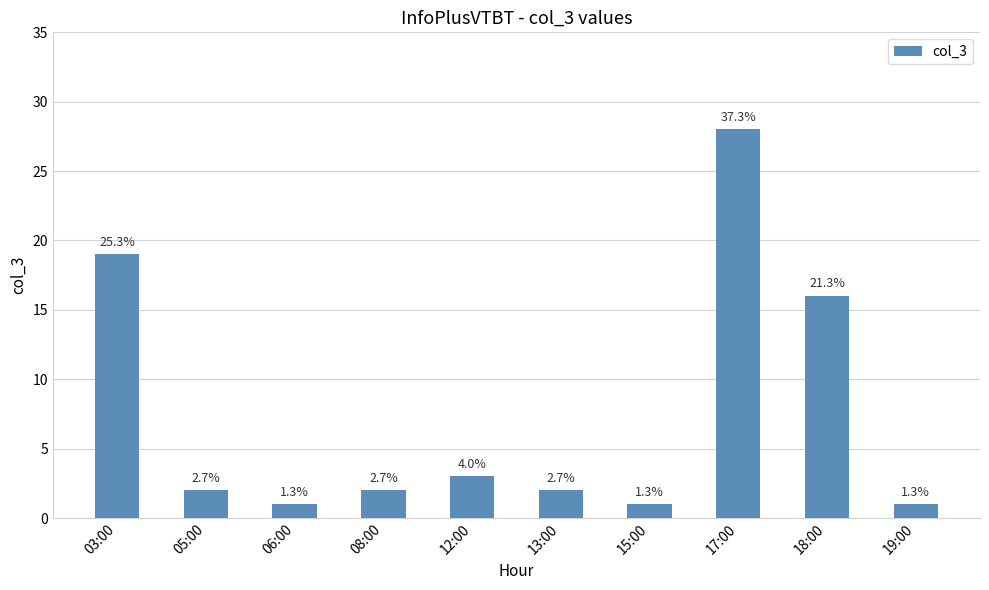

The chart shows a value of 0 at 13:00. True or false?

False